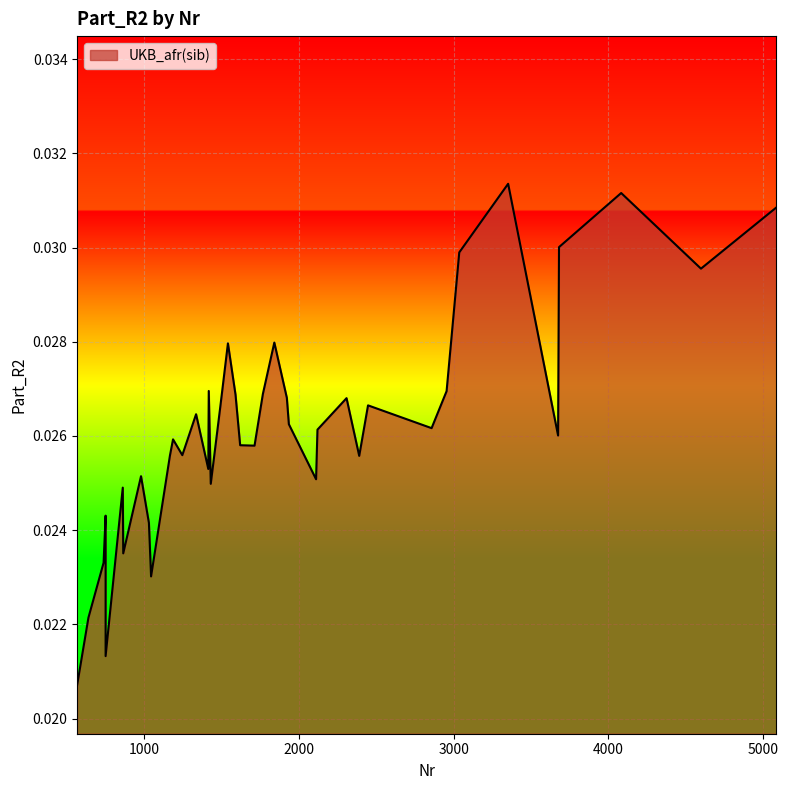

How many lines are shown in the chart?

1